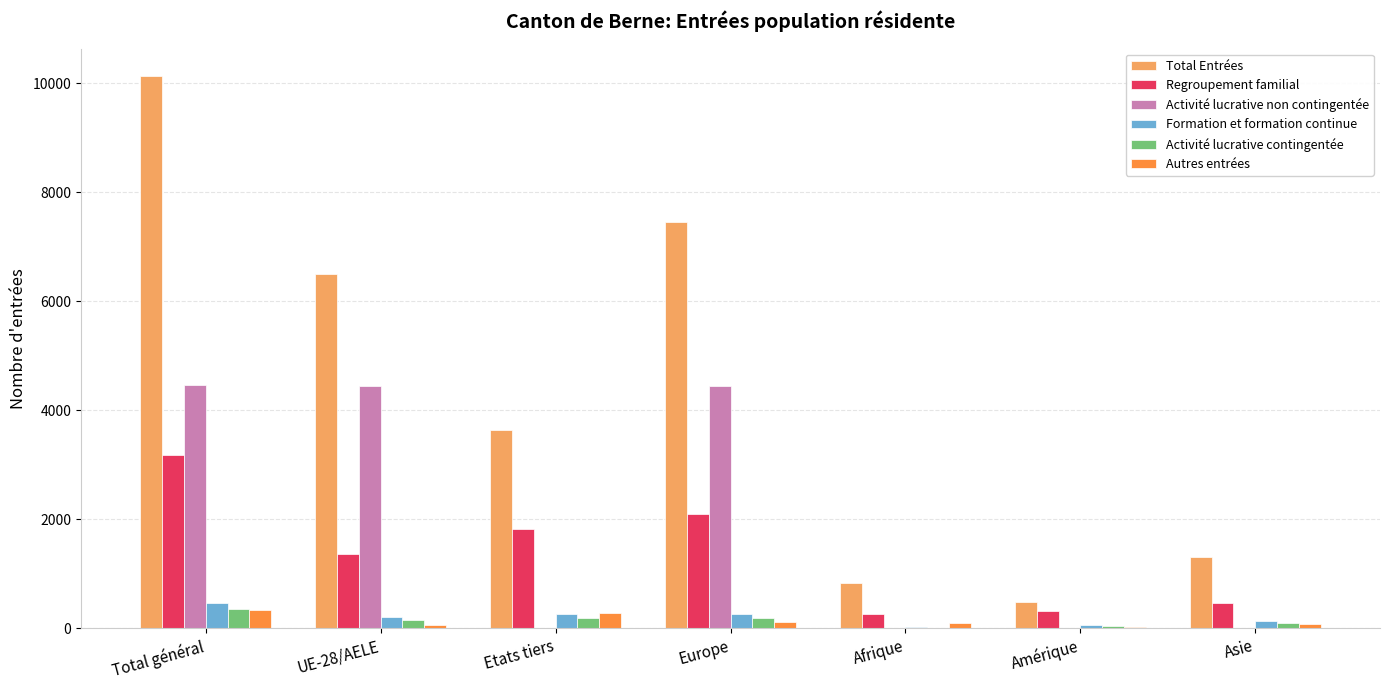

What is the maximum value for Formation et formation continue?

473